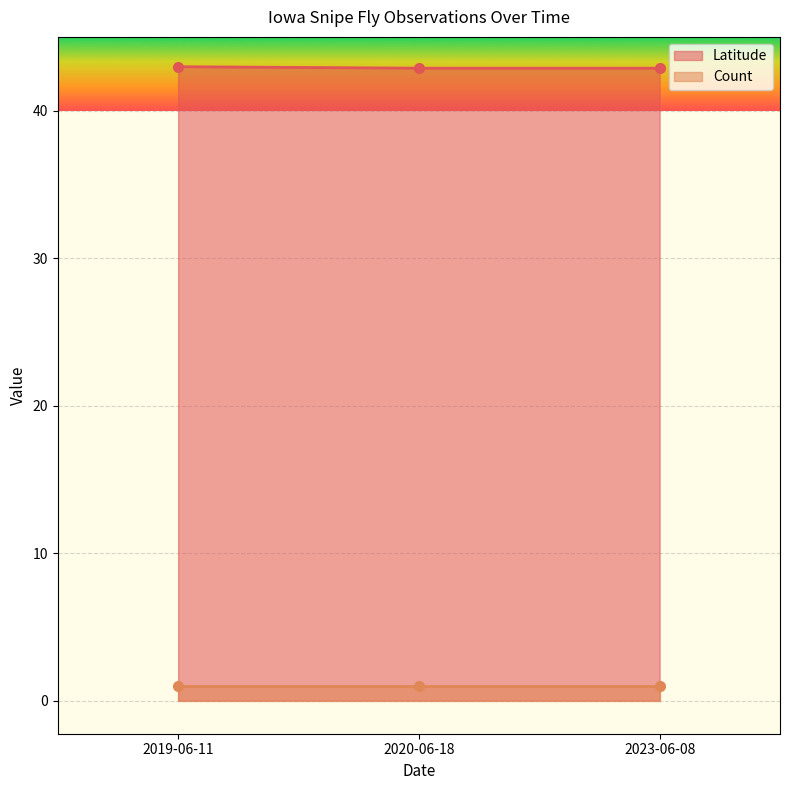

Rank the categories by value from lowest to highest.

2023-06-08, 2020-06-18, 2019-06-11